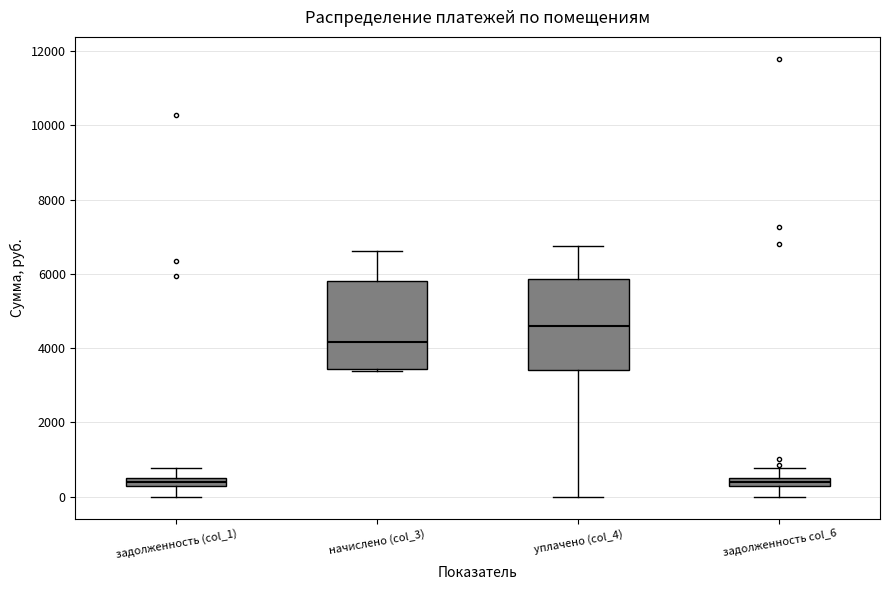

Where is the upper edge of the box for задолженность col_6 on the y-axis? The values are not printed on the chart, so give them approximately, as read against the axis.

400